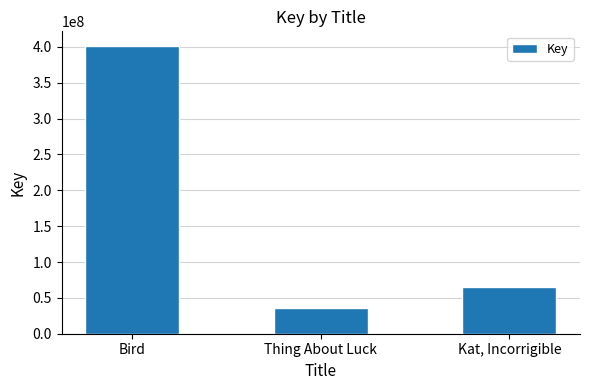

At which label does the data first exceed 64479023?

Bird